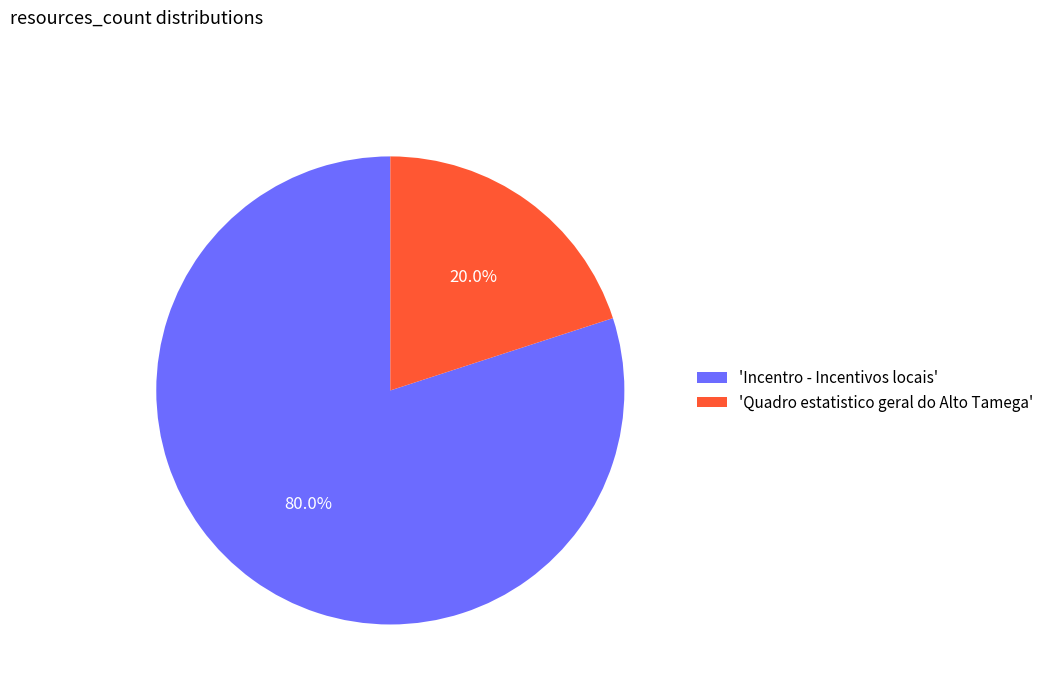

What percentage is NOT represented by 'Incentro - Incentivos locais'?

20.0%